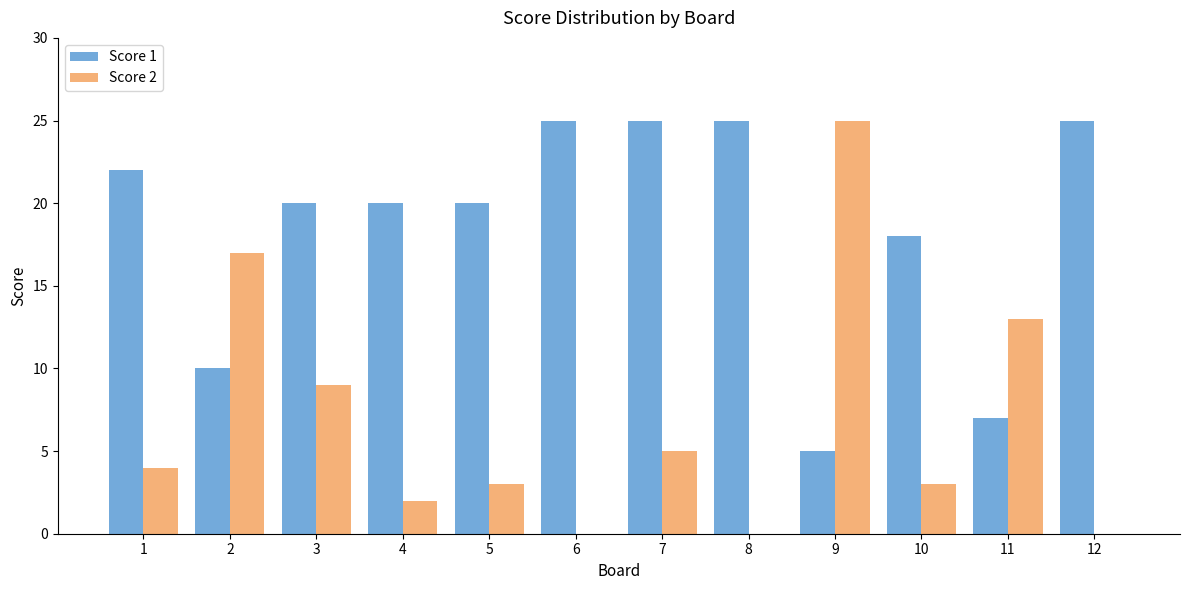

At which label is Score 1 closest to 15?

10